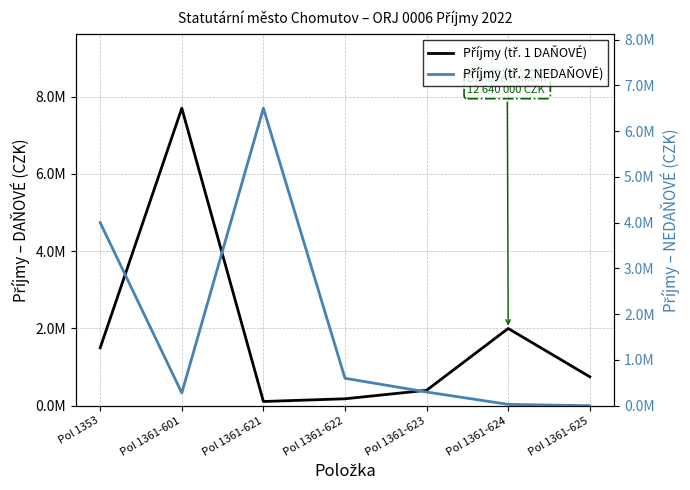

Which series changed the most between Pol 1353 and Pol 1361-624?

Příjmy (tř. 2 NEDAŇOVÉ)